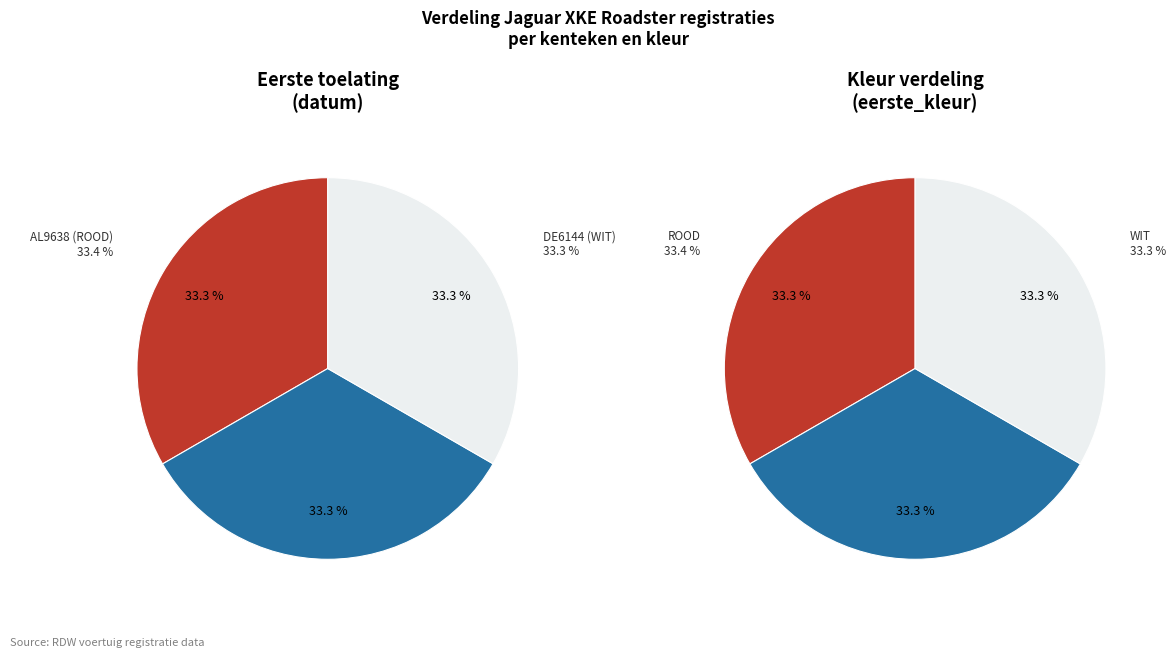

What is the largest slice in the pie chart?

AM5468 (BLAUW)